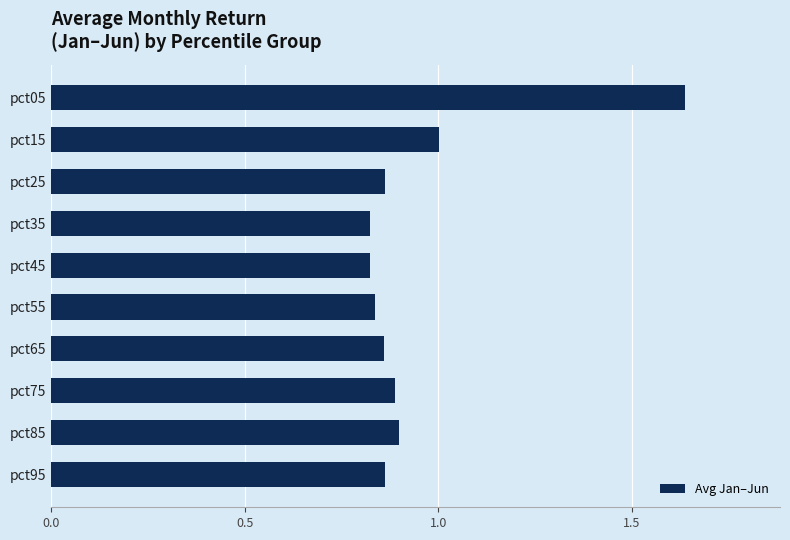

Which has a higher value, pct95 or pct35?

pct95